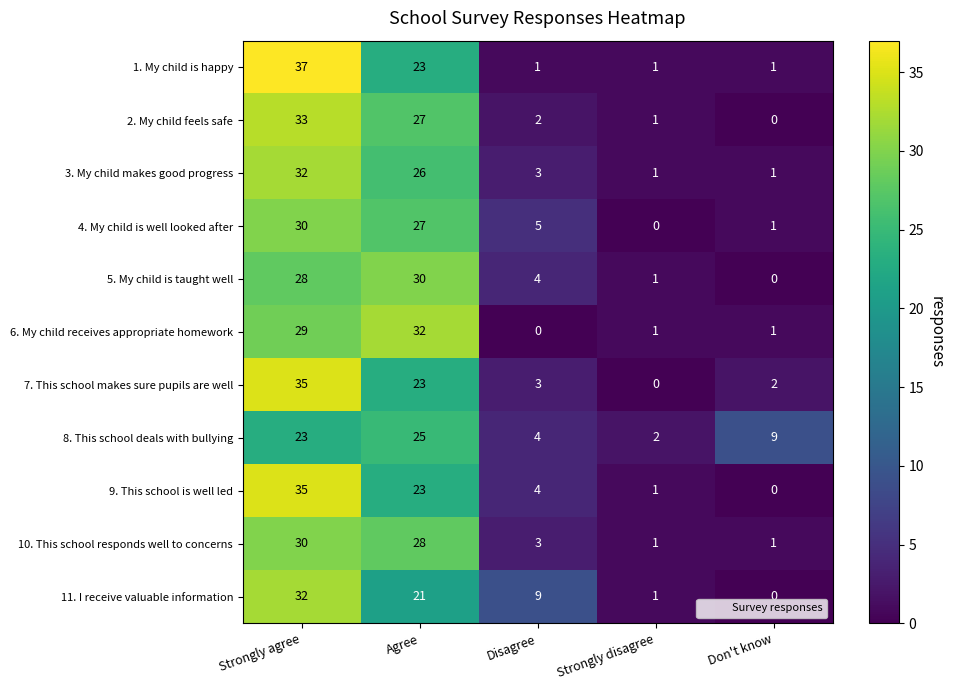

The value of 5. My child is taught well at Disagree is 2. True or false?

False